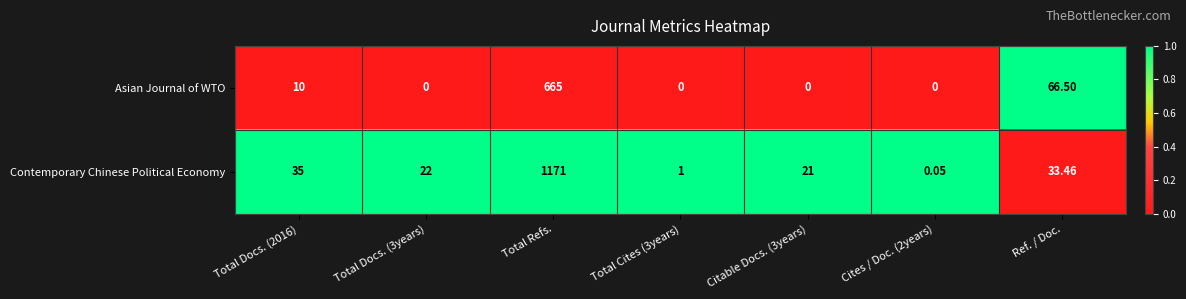

Which series changed the most between Total Docs. (2016) and Citable Docs. (3years)?

Contemporary Chinese Political Economy